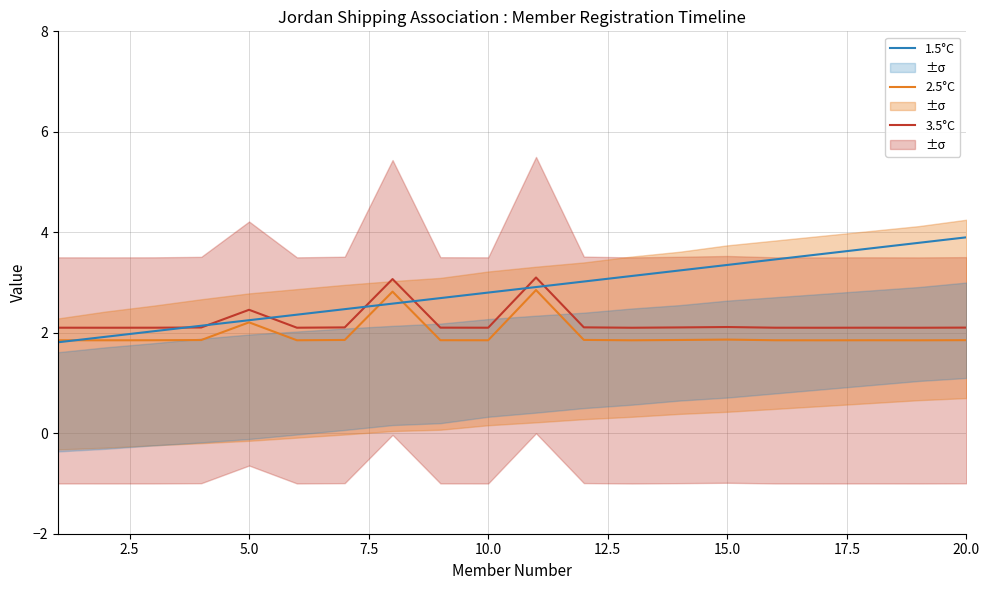

True or false: 3.5°C and 2.5°C intersect in this chart.

False